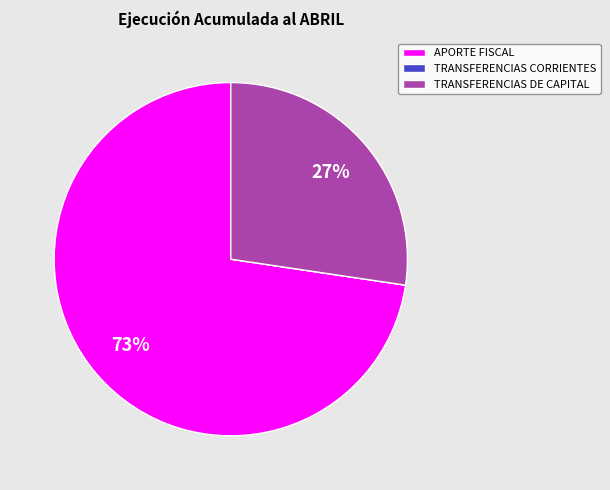

Which category has the biggest portion of the pie?

APORTE FISCAL